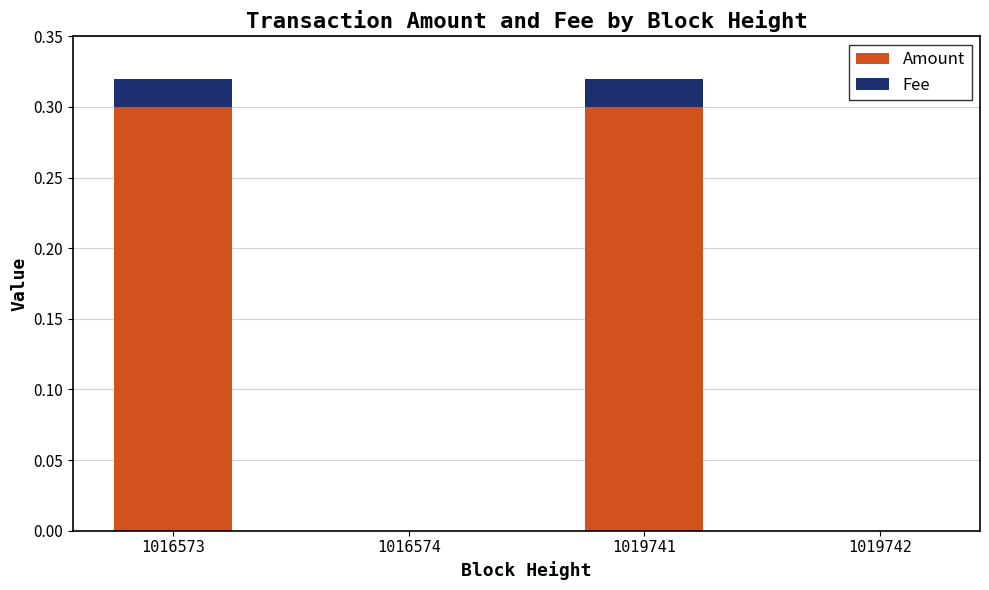

What is the highest value of the Amount series?

0.3